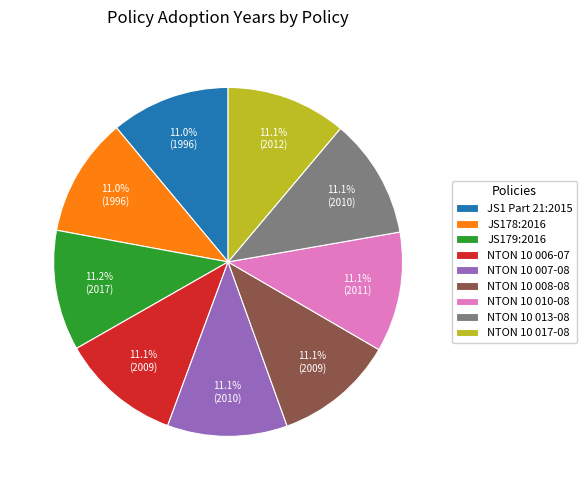

Is the sum of JS1 Part 21:2015 and JS179:2016 greater than half?

No